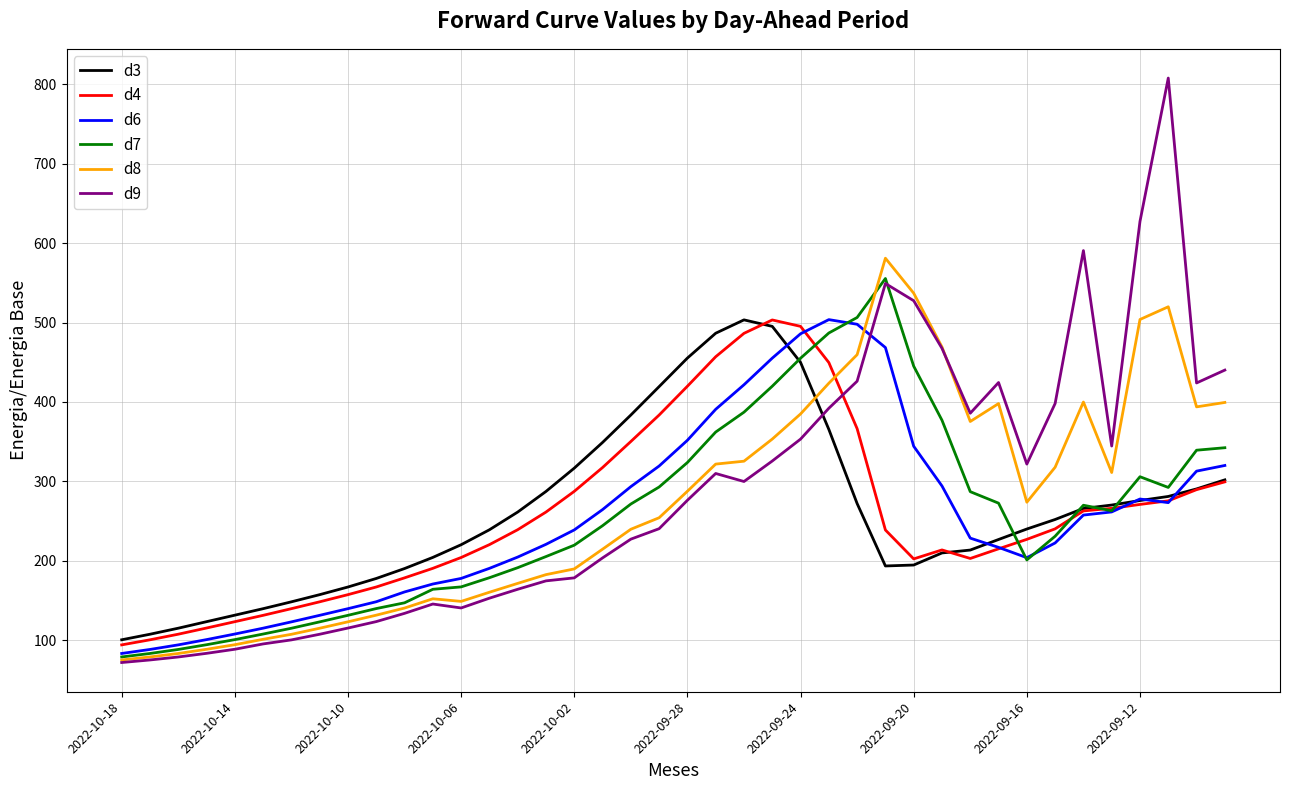

True or false: d8 and d4 cross at least once.

True